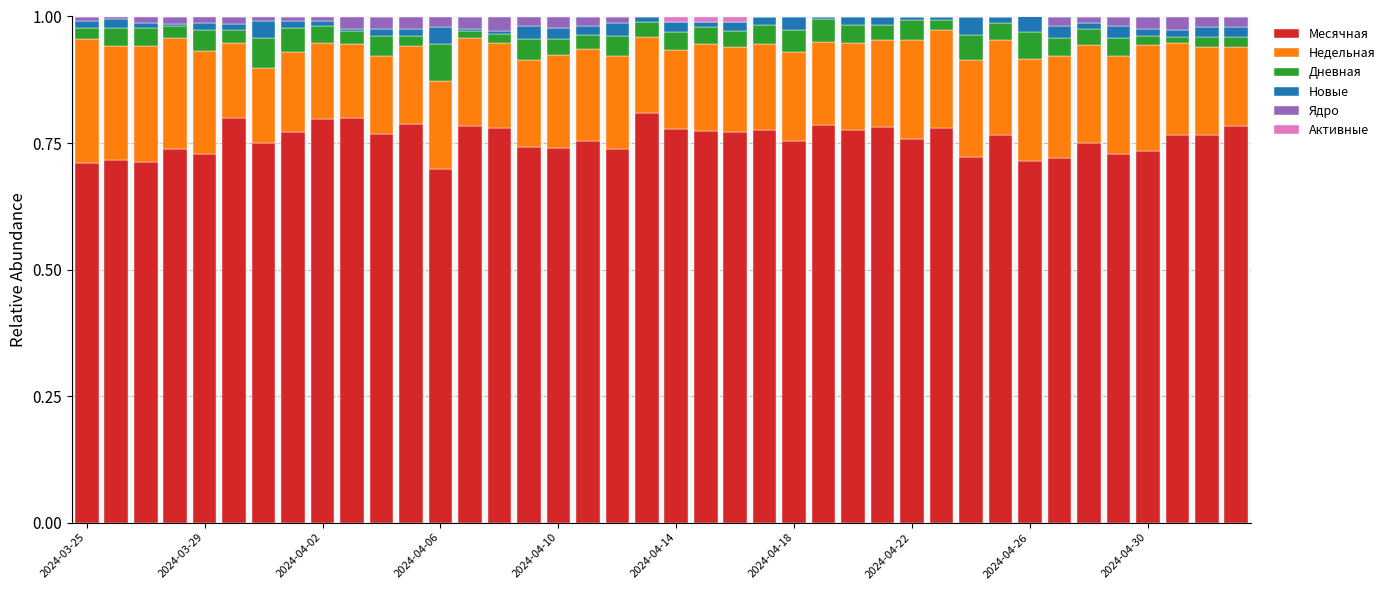

How many series are shown in this chart?

6